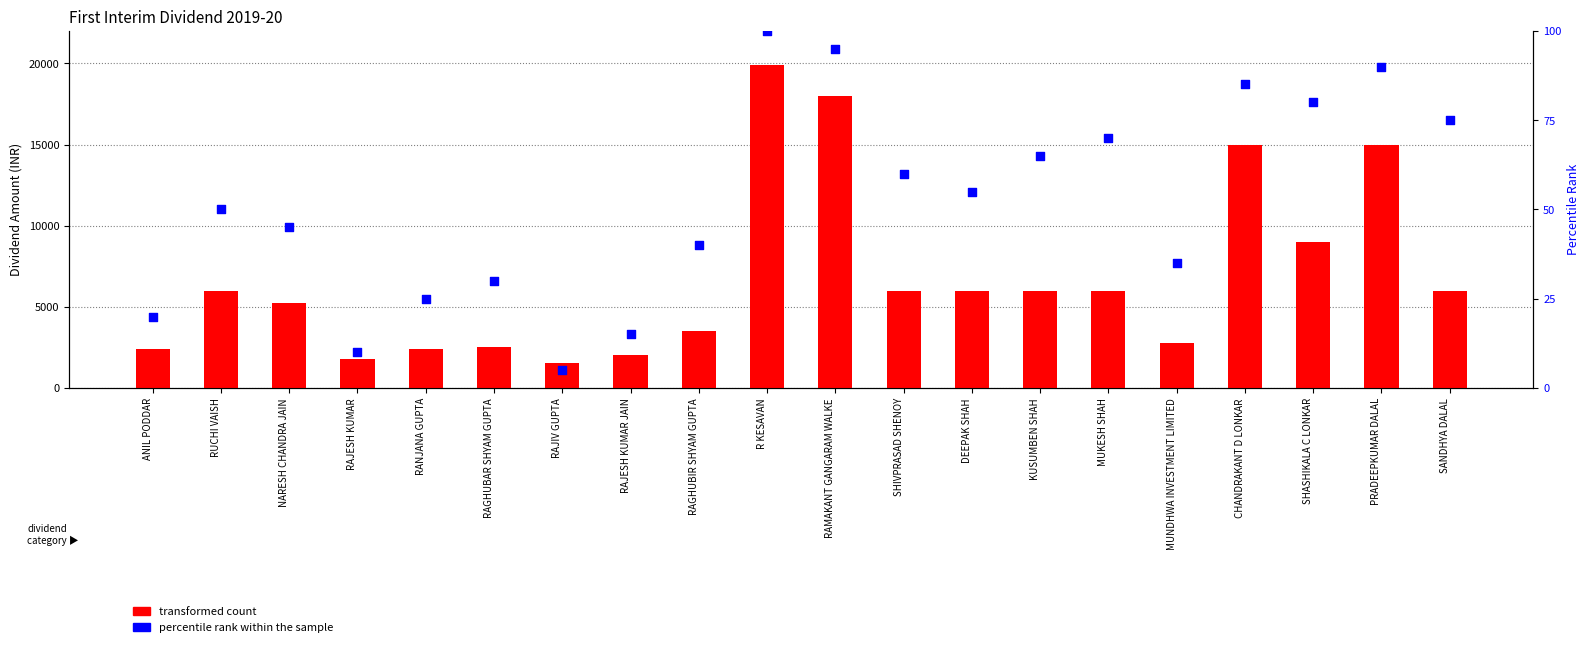

Which series has the widest spread of Y values?

transformed count